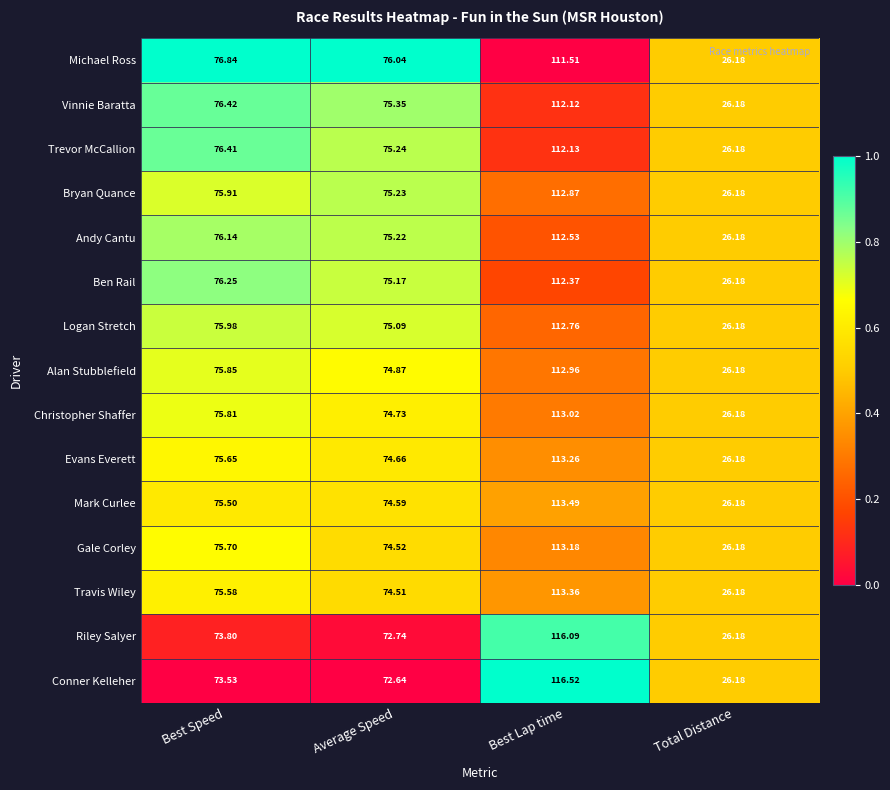

At Best Speed, list the series in order from largest to smallest.

Michael Ross, Vinnie Baratta, Trevor McCallion, Ben Rail, Andy Cantu, Logan Stretch, Bryan Quance, Alan Stubblefield, Christopher Shaffer, Gale Corley, Evans Everett, Travis Wiley, Mark Curlee, Riley Salyer, Conner Kelleher